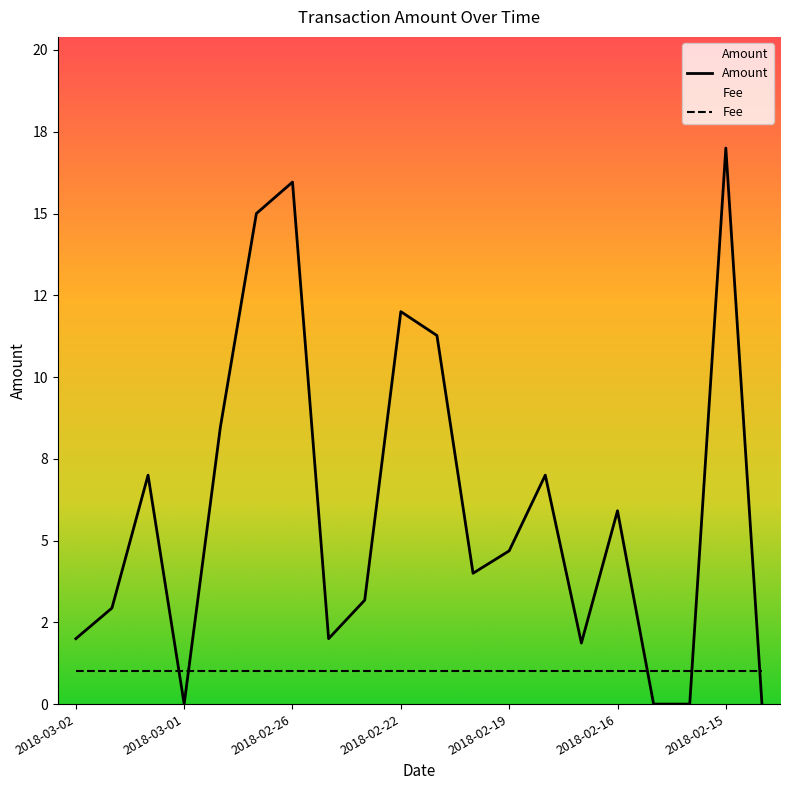

True or false: the data has more than 2 interior local peaks.

True